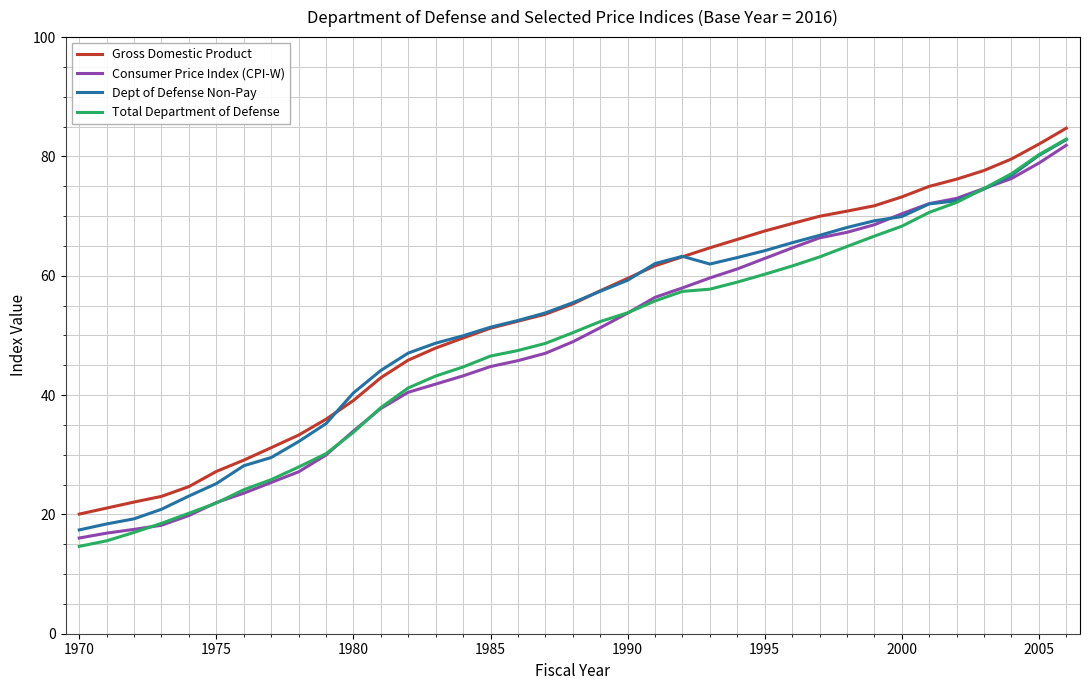

Which series has the largest range (max minus min)?

Total Department of Defense